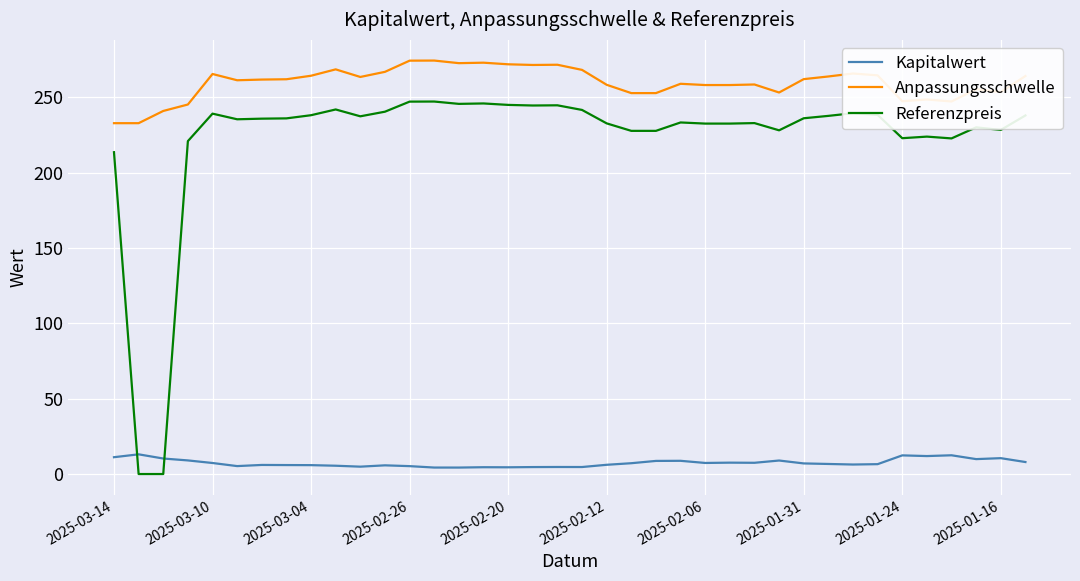

Which series has the widest spread of values?

Referenzpreis